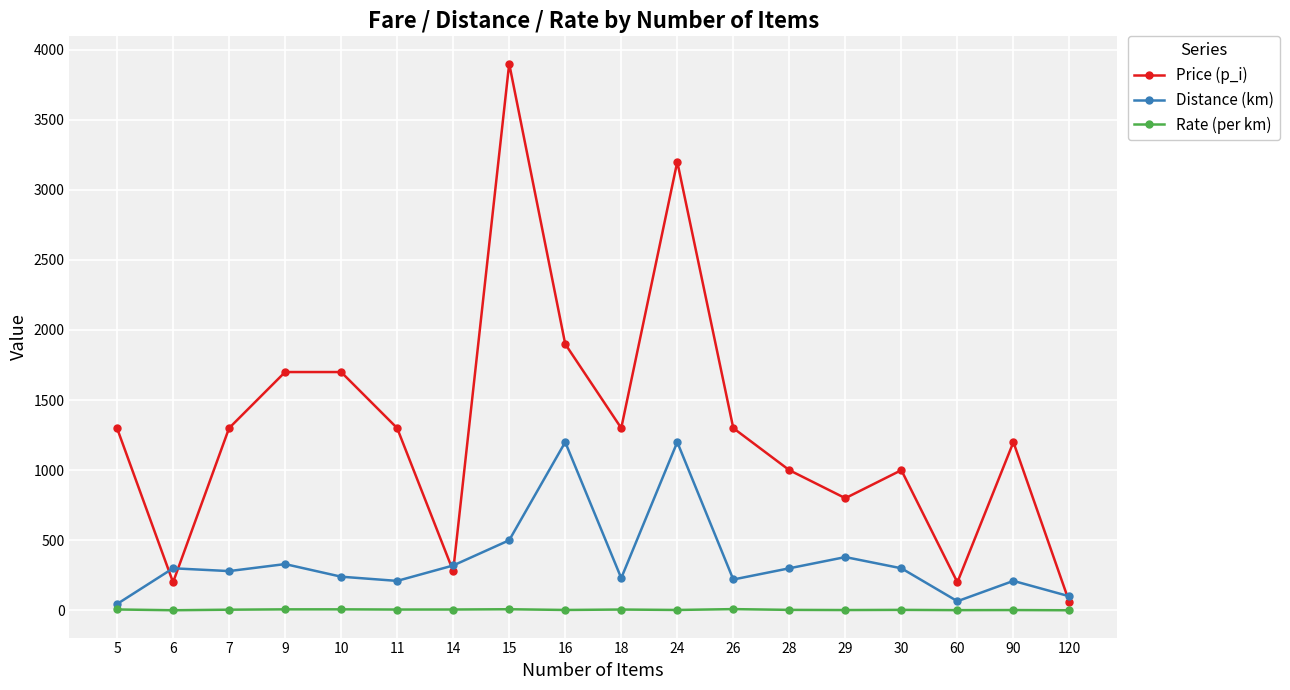

What is the maximum value shown in the chart?

3900.0